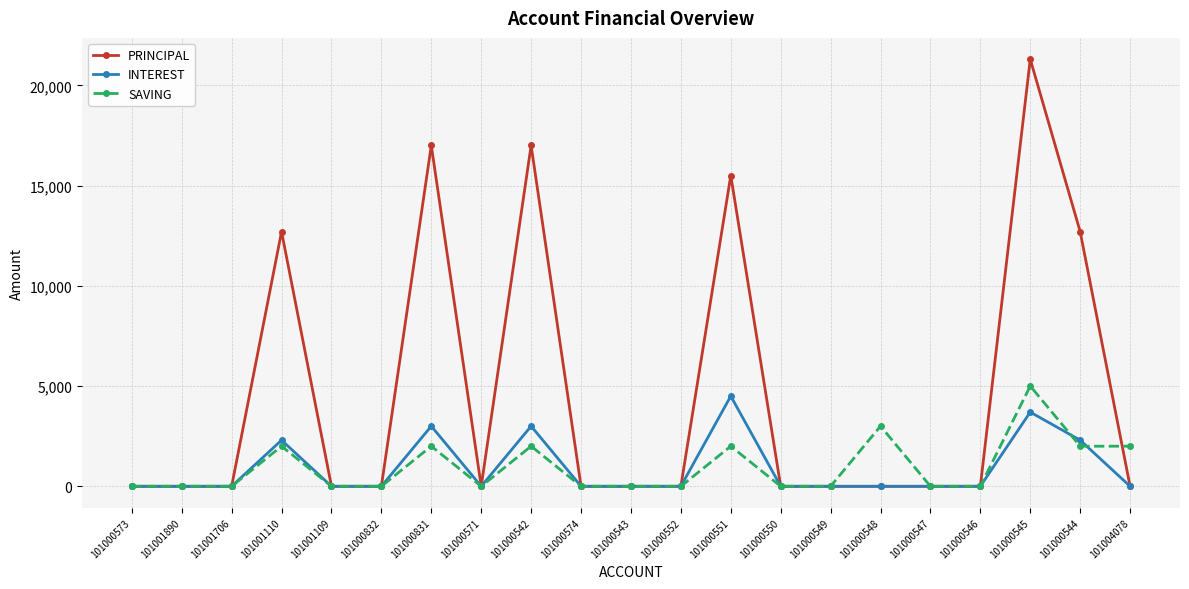

Is this an area chart (filled region under the line)?

No